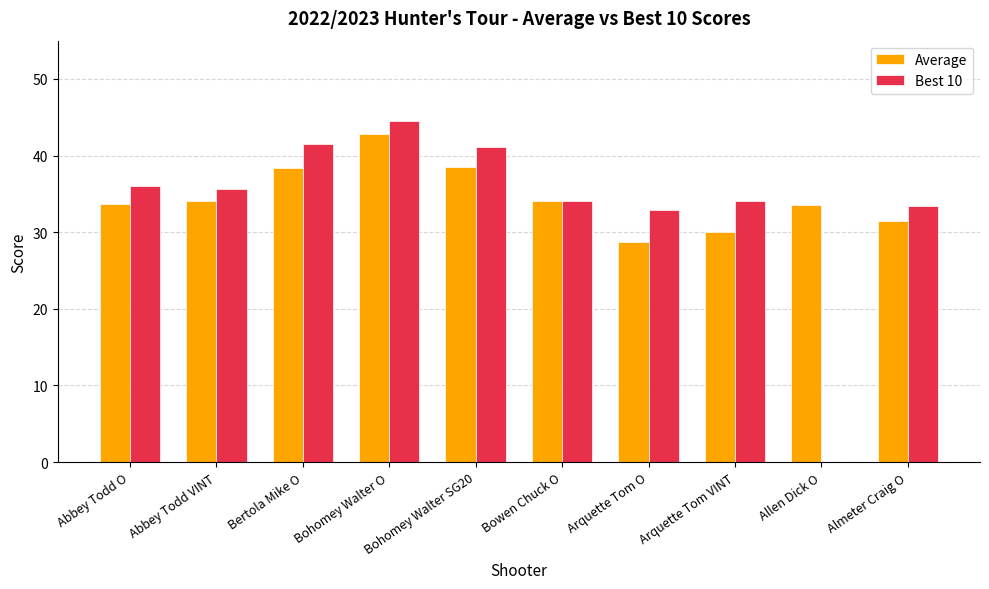

How many groups of bars are there?

10